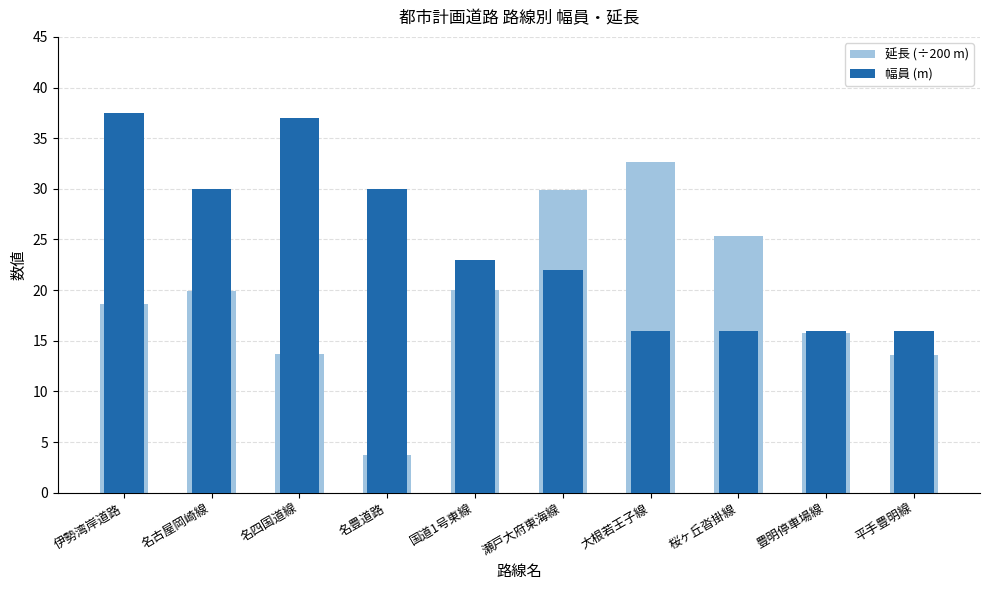

Reading left to right, extract all data points from this chart.

延長 (÷200 m): 伊勢湾岸道路=18.6	名古屋岡崎線=19.9	名四国道線=13.7	名豊道路=3.8	国道1号東線=20.0	瀬戸大府東海線=29.9	大根若王子線=32.6	桜ヶ丘沓掛線=25.4	豊明停車場線=15.8	平手豊明線=13.6
幅員 (m): 伊勢湾岸道路=37.5	名古屋岡崎線=30.0	名四国道線=37.0	名豊道路=30.0	国道1号東線=23.0	瀬戸大府東海線=22.0	大根若王子線=16.0	桜ヶ丘沓掛線=16.0	豊明停車場線=16.0	平手豊明線=16.0